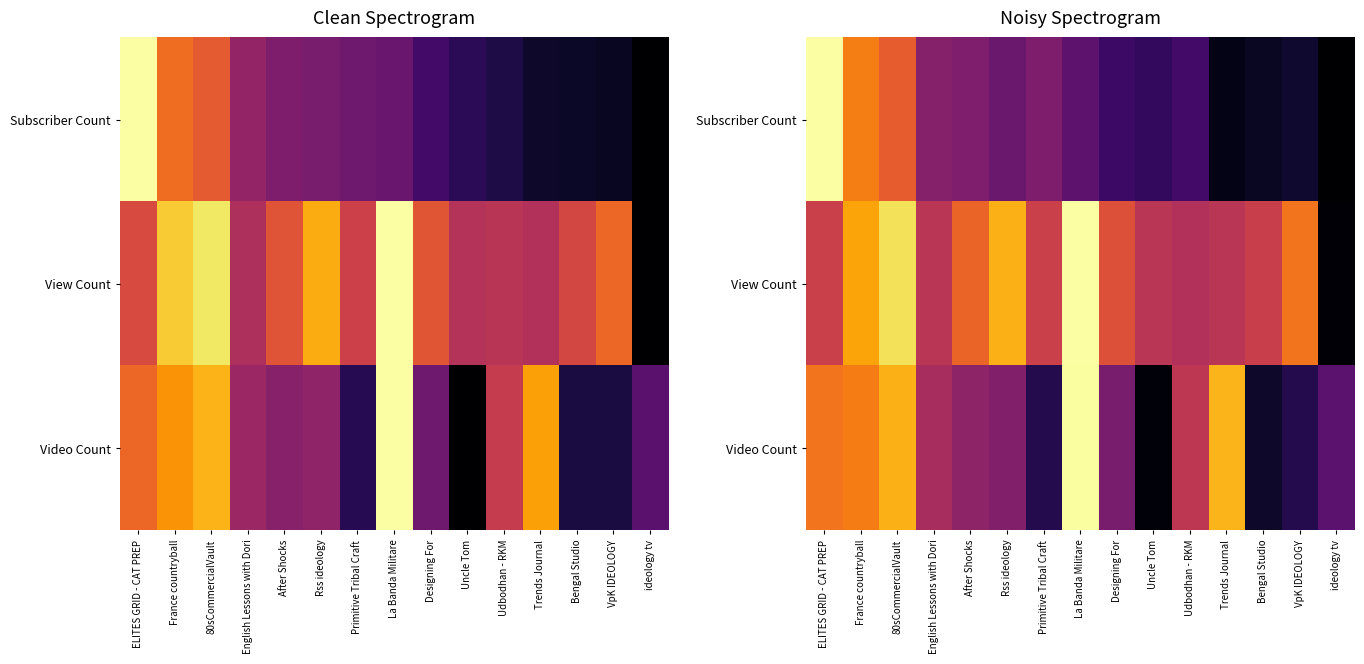

Which category has the lowest value in the Video Count series?

Uncle Tom